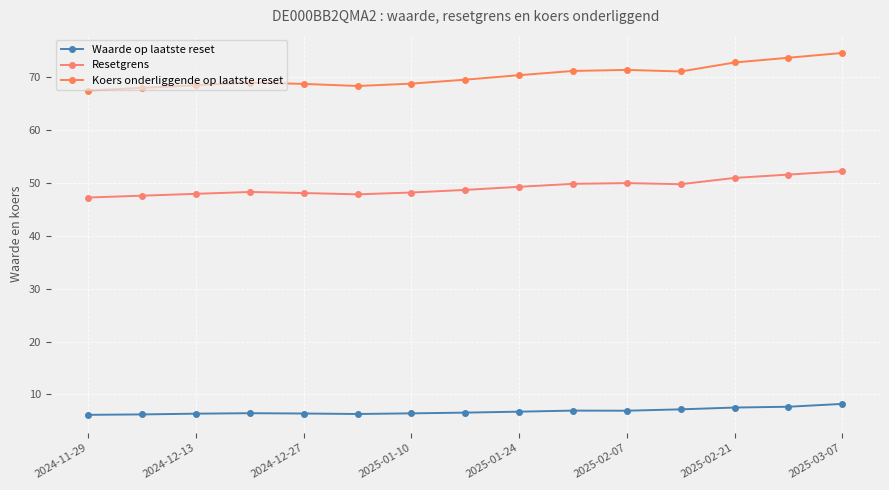

Where is Resetgrens nearest to the value 49?

2025-01-24